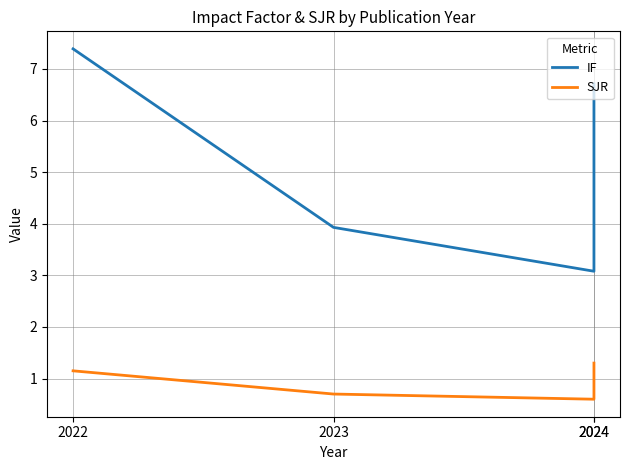

Between 2024 and 2022, which is larger?

2022